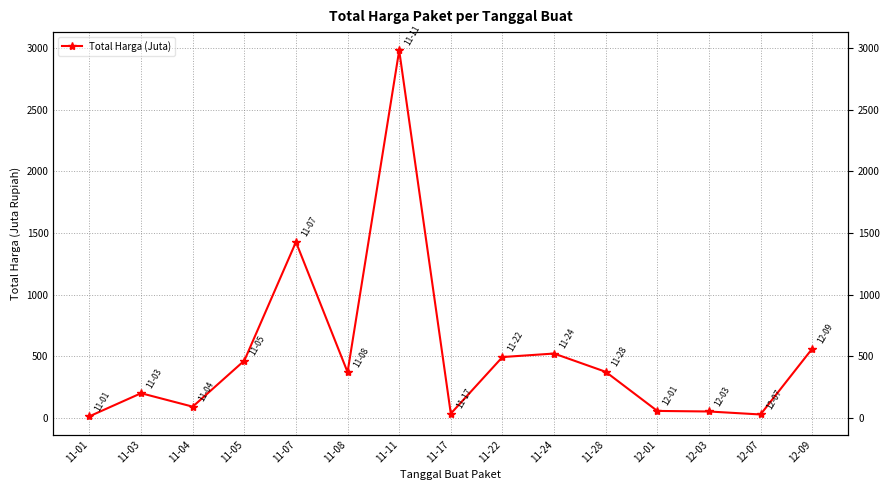

How many interior local peaks (higher than both neighbors) does the data have?

4